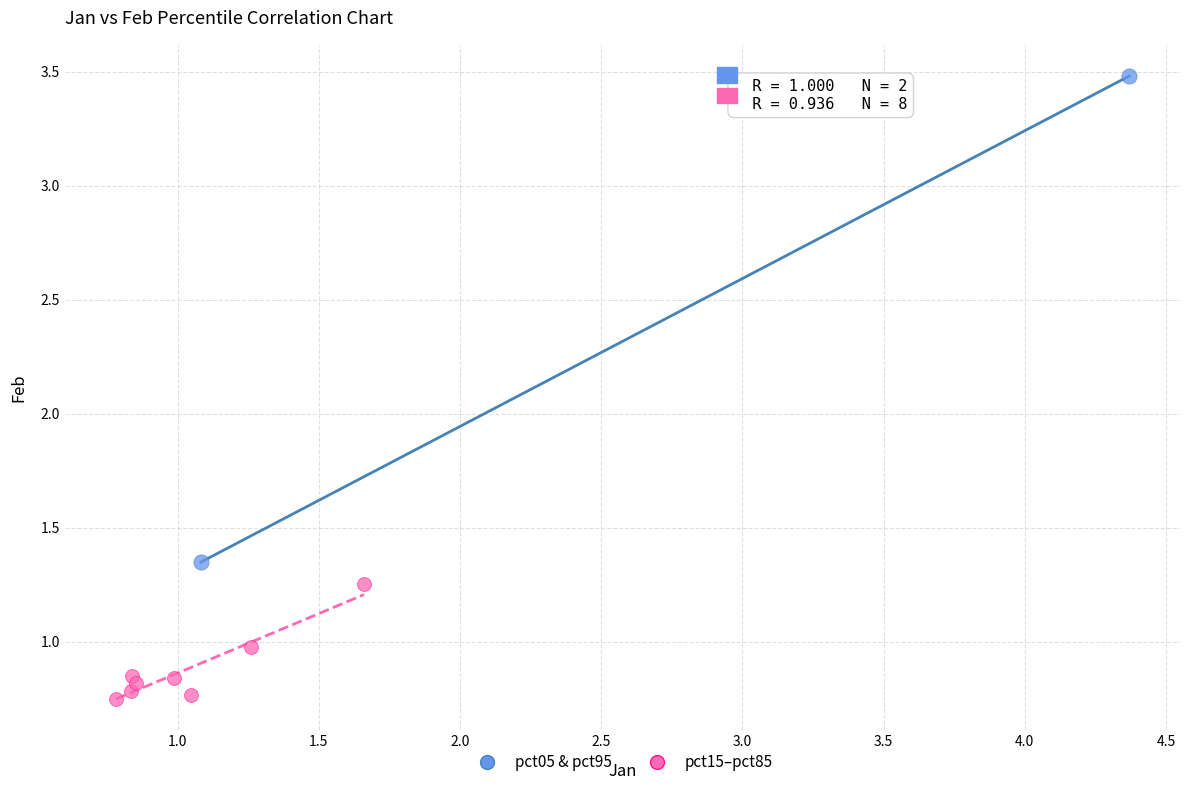

Which series reaches the minimum Y coordinate?

pct15–pct85